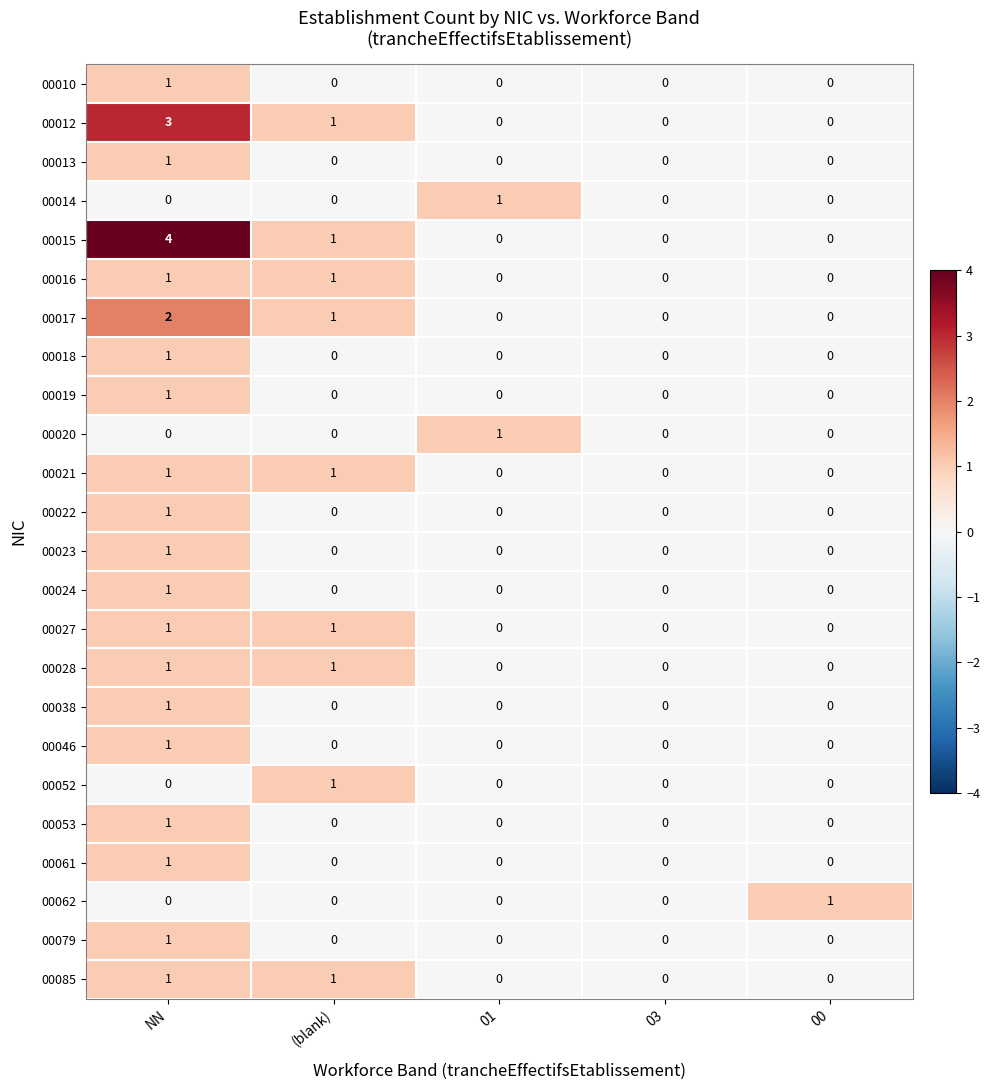

True or false: 00020 has a value of 0 at NN.

True